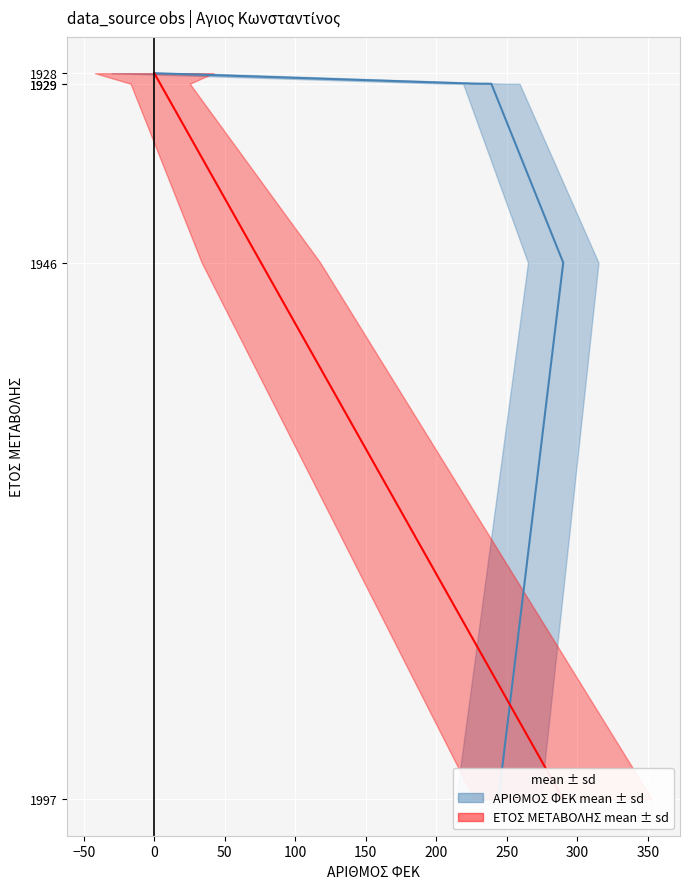

Where is ΕΤΟΣ ΜΕΤΑΒΟΛΗΣ (κανον.) nearest to the value 1962?

50